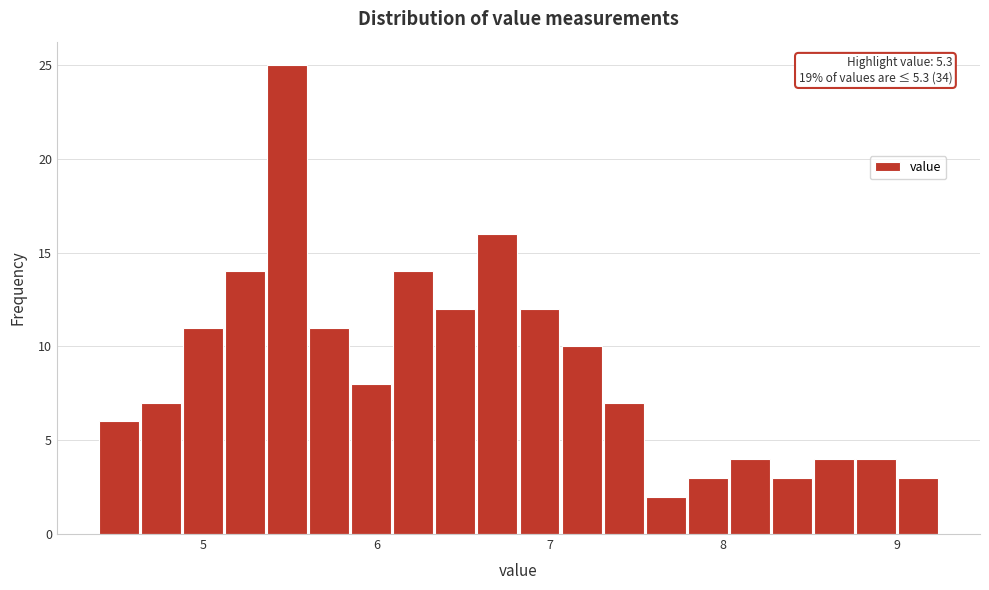

Around what value on the x-axis is the tallest bar? Give the approximate position of its centre, as read against the axis.

5.5